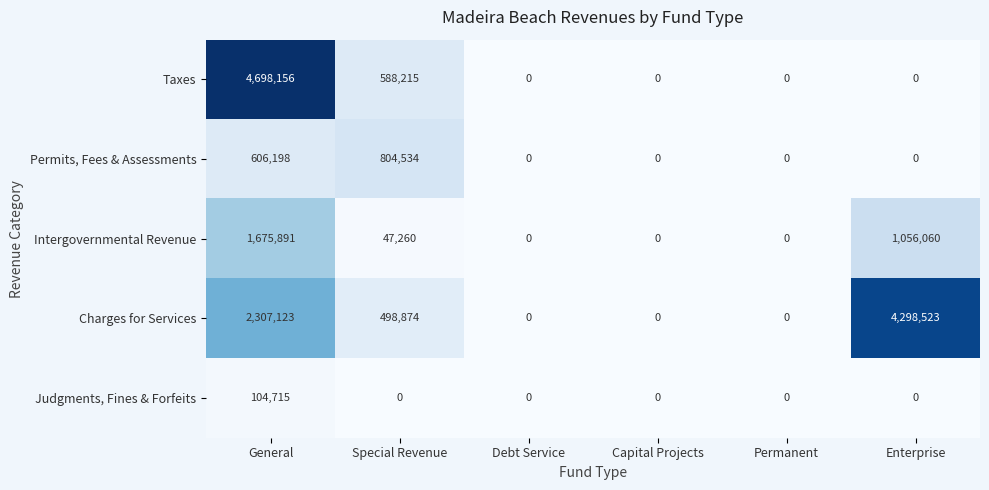

Reading left to right, transcribe all the data shown in this chart.

Taxes: General=4698156	Special Revenue=588215	Debt Service=0	Capital Projects=0	Permanent=0	Enterprise=0
Permits, Fees & Assessments: General=606198	Special Revenue=804534	Debt Service=0	Capital Projects=0	Permanent=0	Enterprise=0
Intergovernmental Revenue: General=1675891	Special Revenue=47260	Debt Service=0	Capital Projects=0	Permanent=0	Enterprise=1056060
Charges for Services: General=2307123	Special Revenue=498874	Debt Service=0	Capital Projects=0	Permanent=0	Enterprise=4298523
Judgments, Fines & Forfeits: General=104715	Special Revenue=0	Debt Service=0	Capital Projects=0	Permanent=0	Enterprise=0